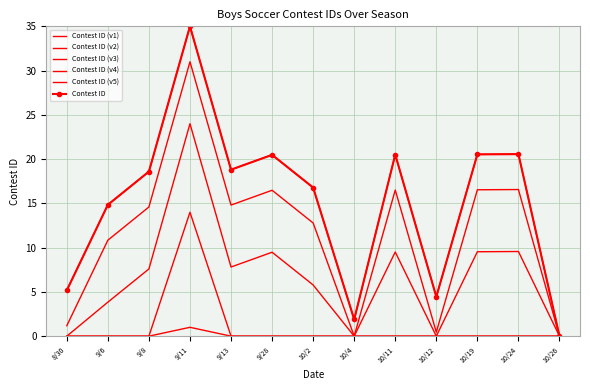

At 9/11, list the series in order from smallest to largest.

Contest ID (v5), Contest ID (v4), Contest ID (v3), Contest ID (v2), Contest ID (v1), Contest ID